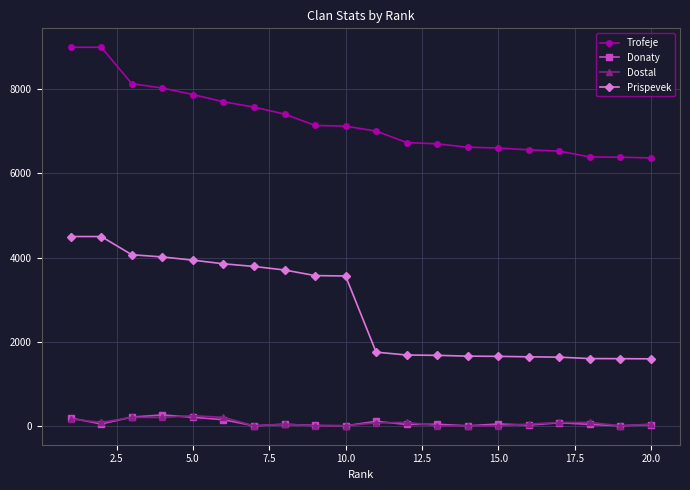

True or false: Dostal has more than 0 interior local peaks.

True